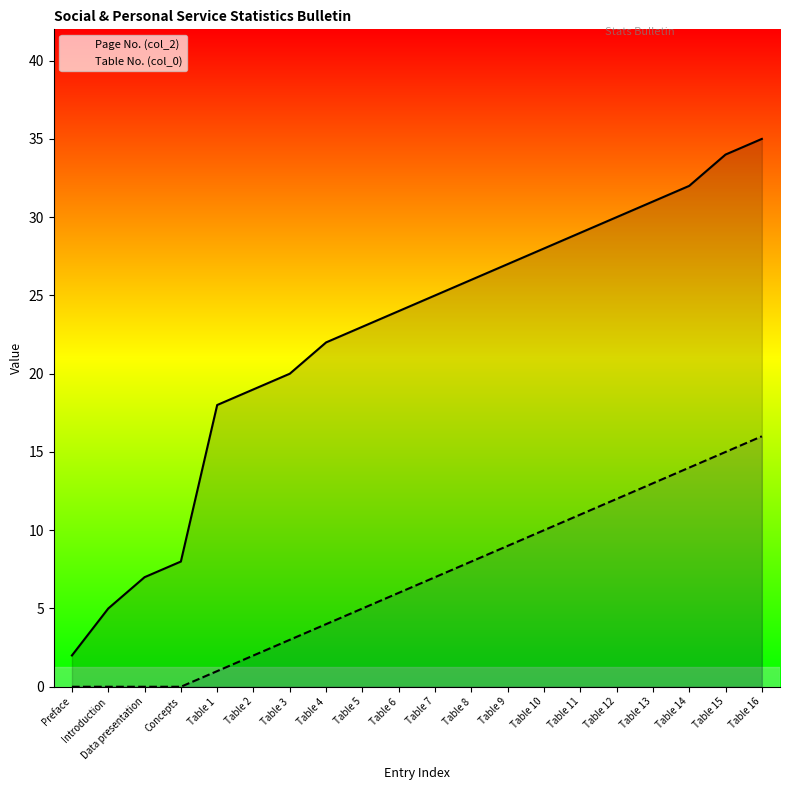

Rank the series at Table 1 from lowest to highest value.

Table No. (col_0), Page No. (col_2)